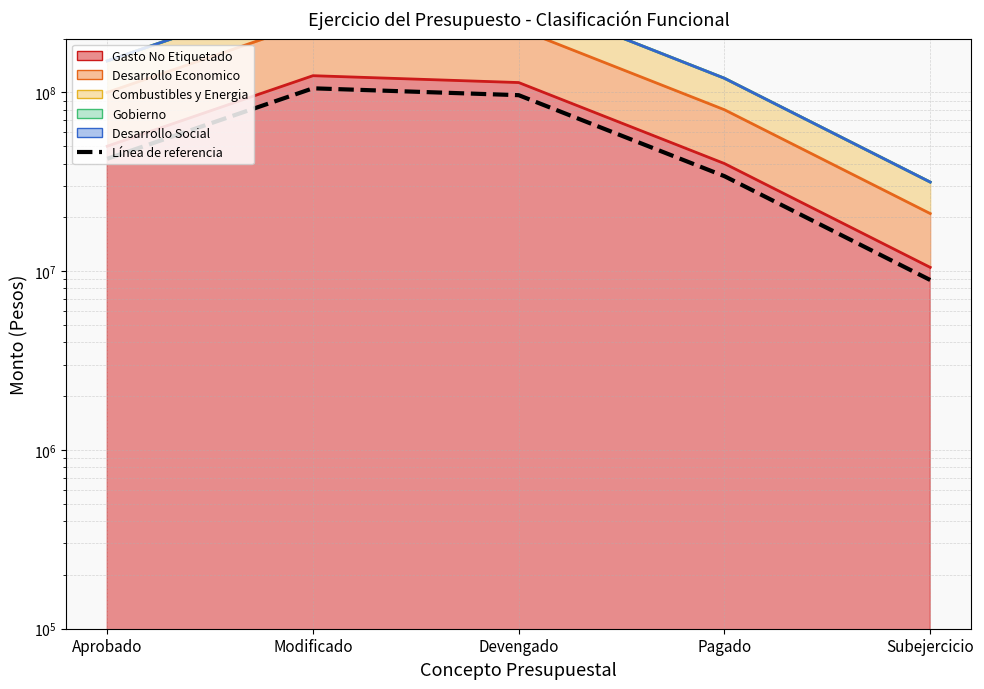

What is the label of the 5th point from the left?

Subejercicio